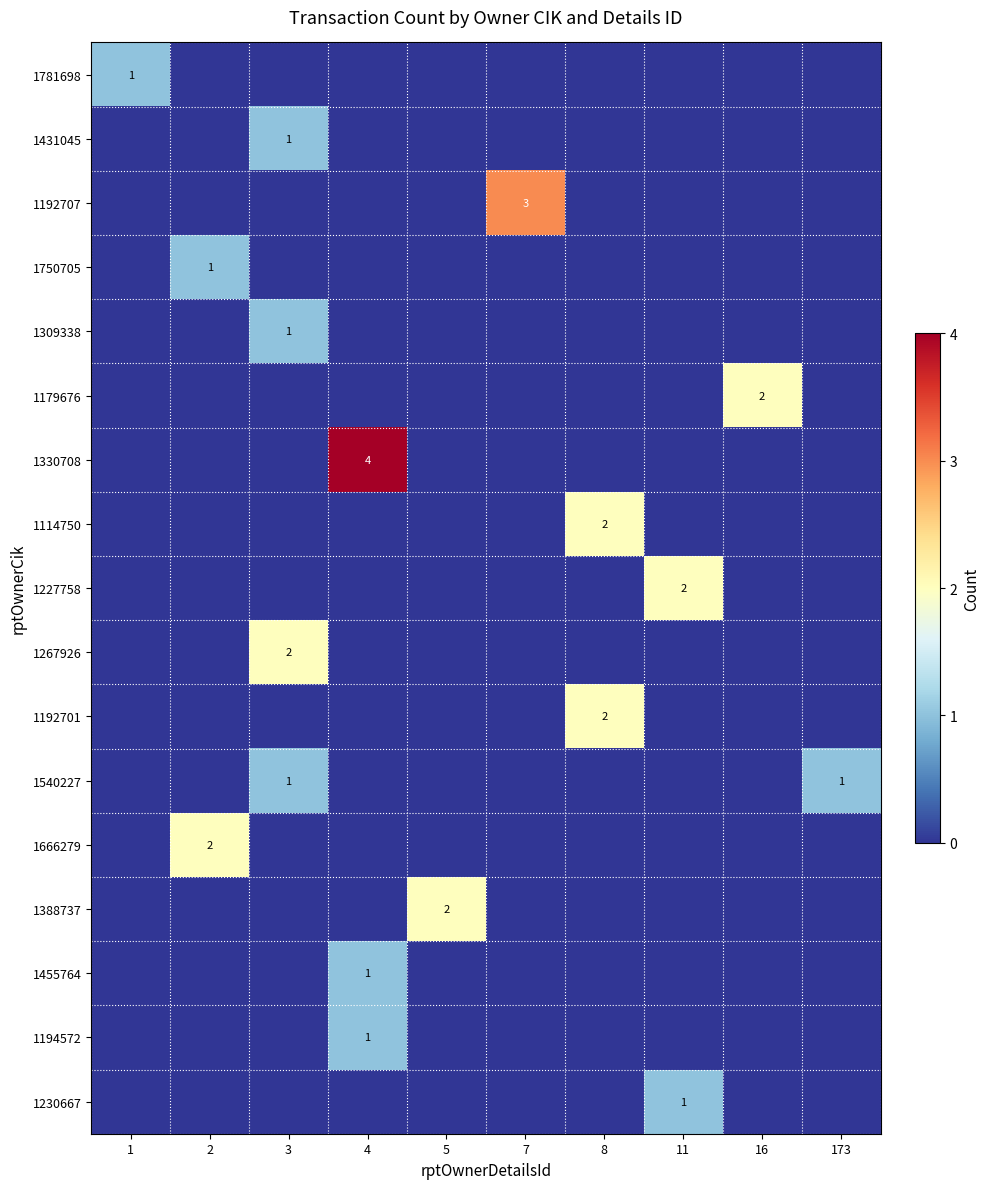

Is it true that 1309338 equals 1 at 3?

True